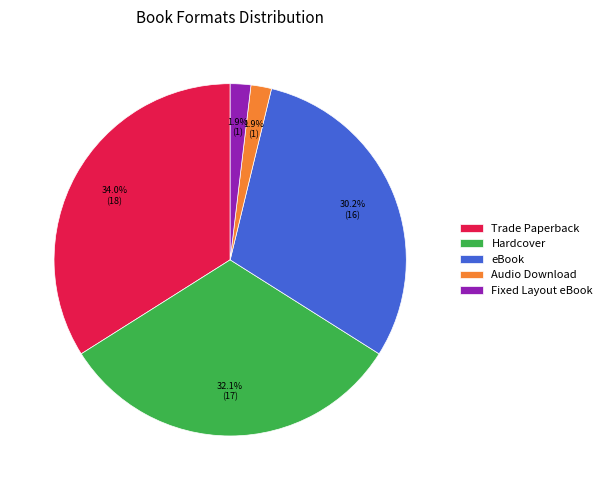

Is there any slice that represents more than half of the pie?

No